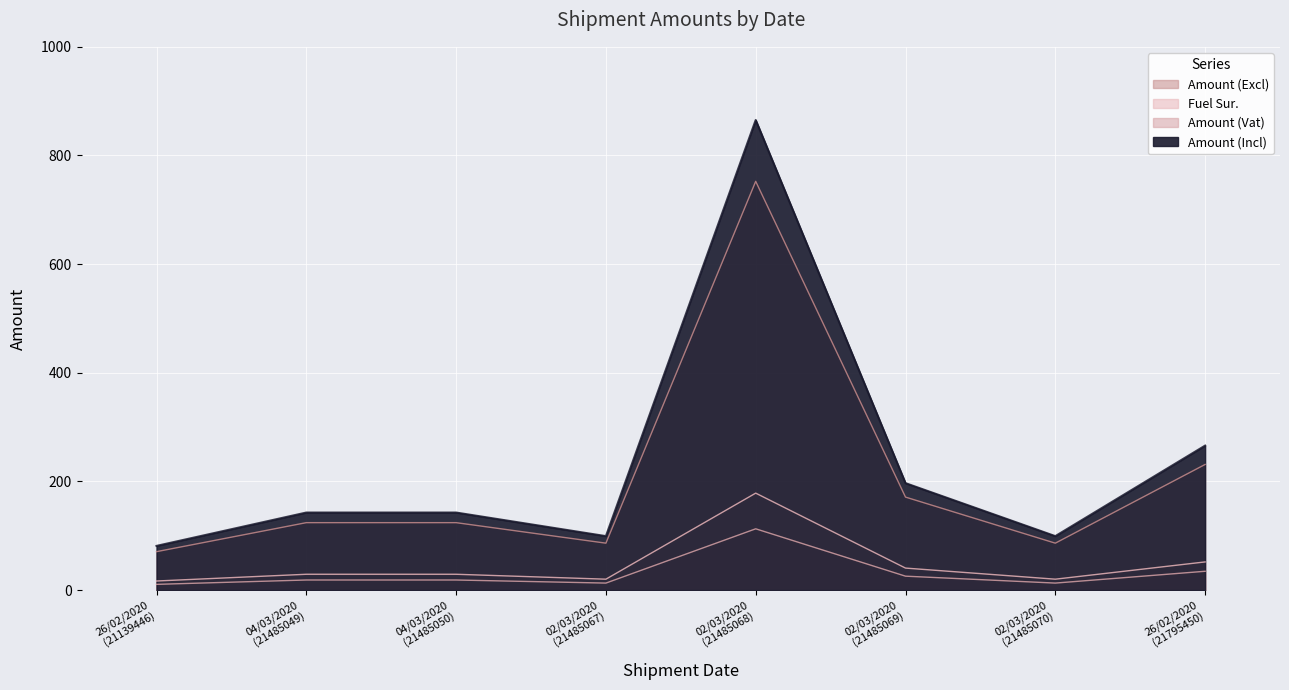

Which series changed the most between 04/03/2020 (21485050) and 02/03/2020 (21485070)?

Amount (Incl)